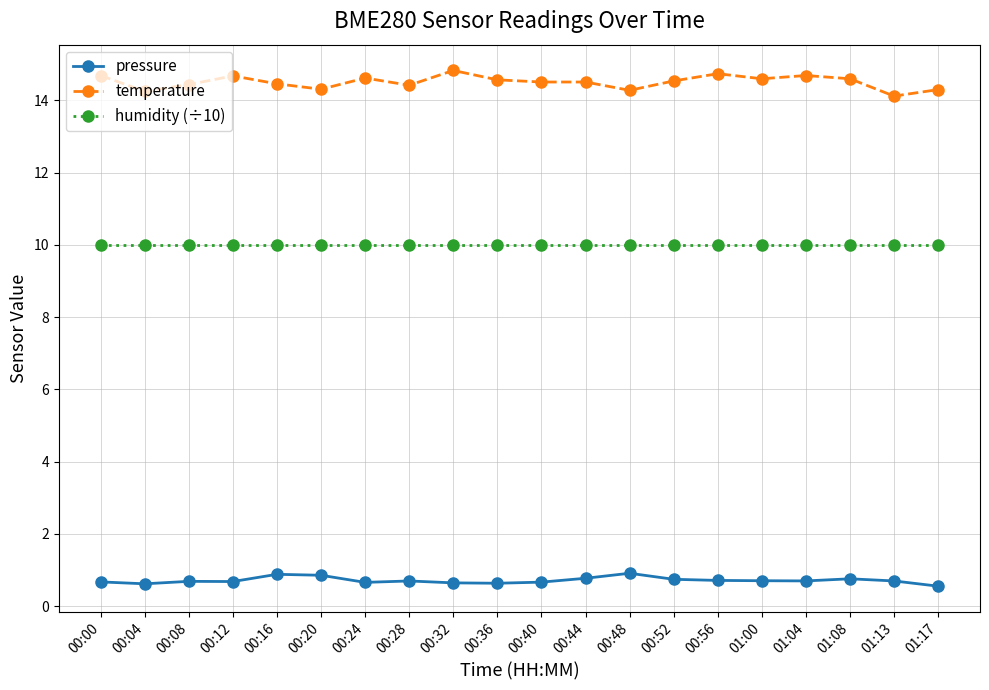

Which series has the widest spread of values?

temperature